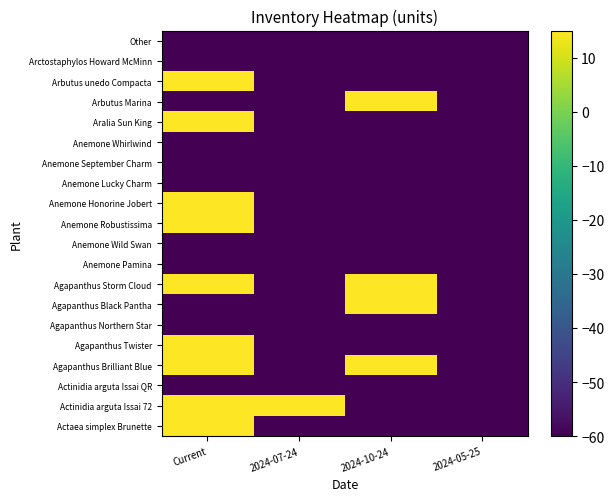

At which category is the sum across all series the highest?

Current